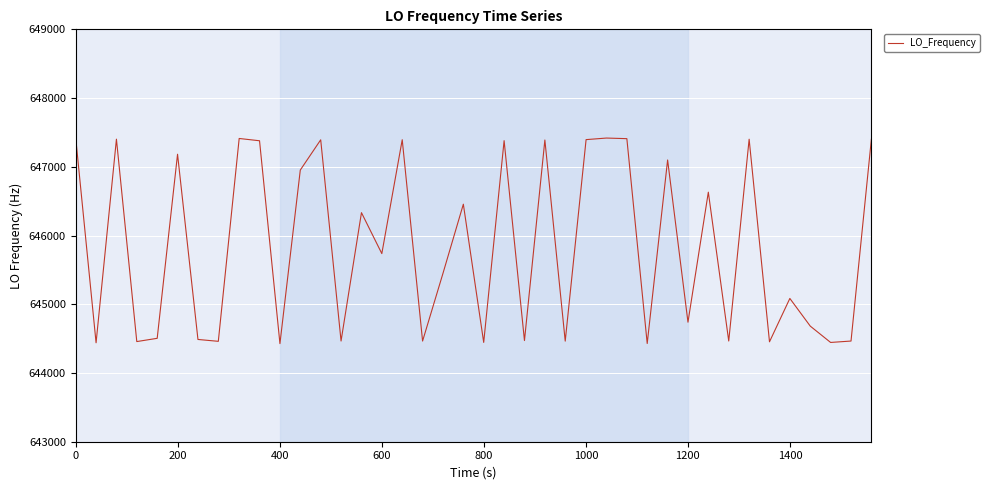

How many lines are shown in the chart?

1